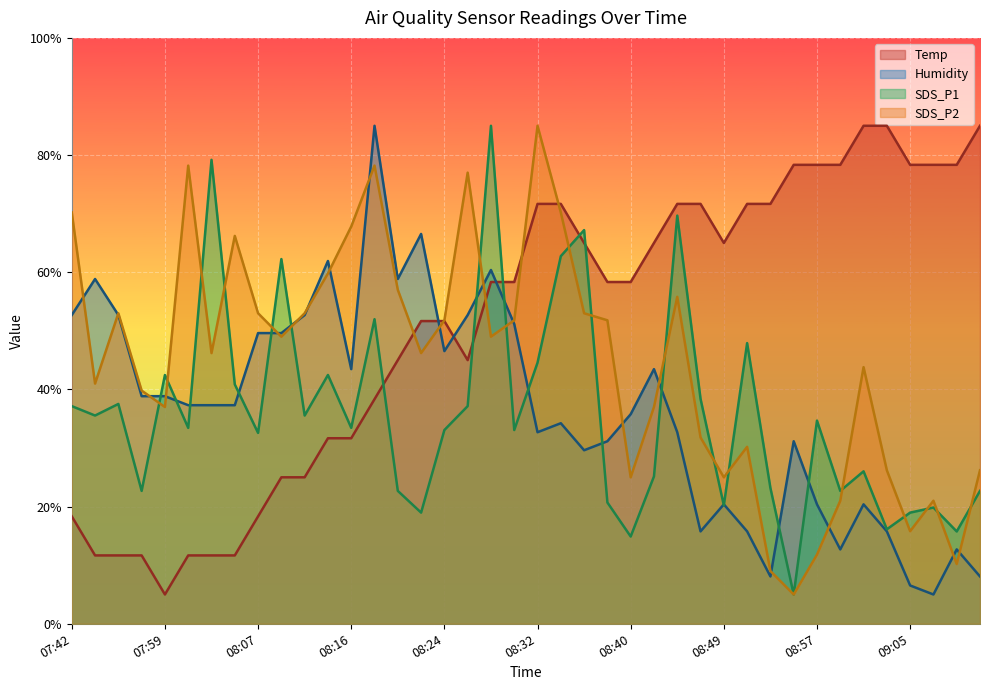

What is the difference between the SDS_P2 values at 07:44 and 08:03?

5.2